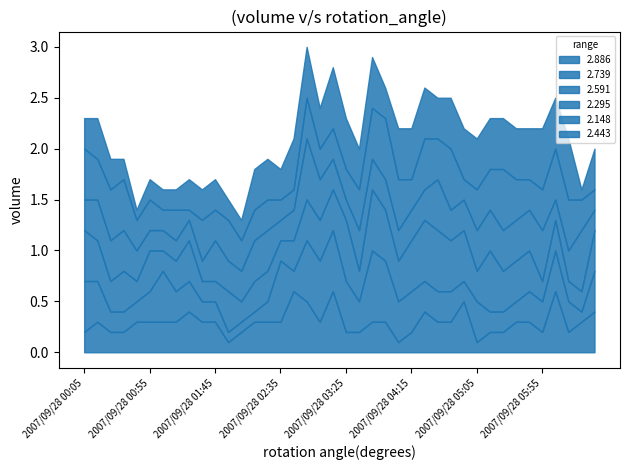

Which series has the largest range (max minus min)?

2.739